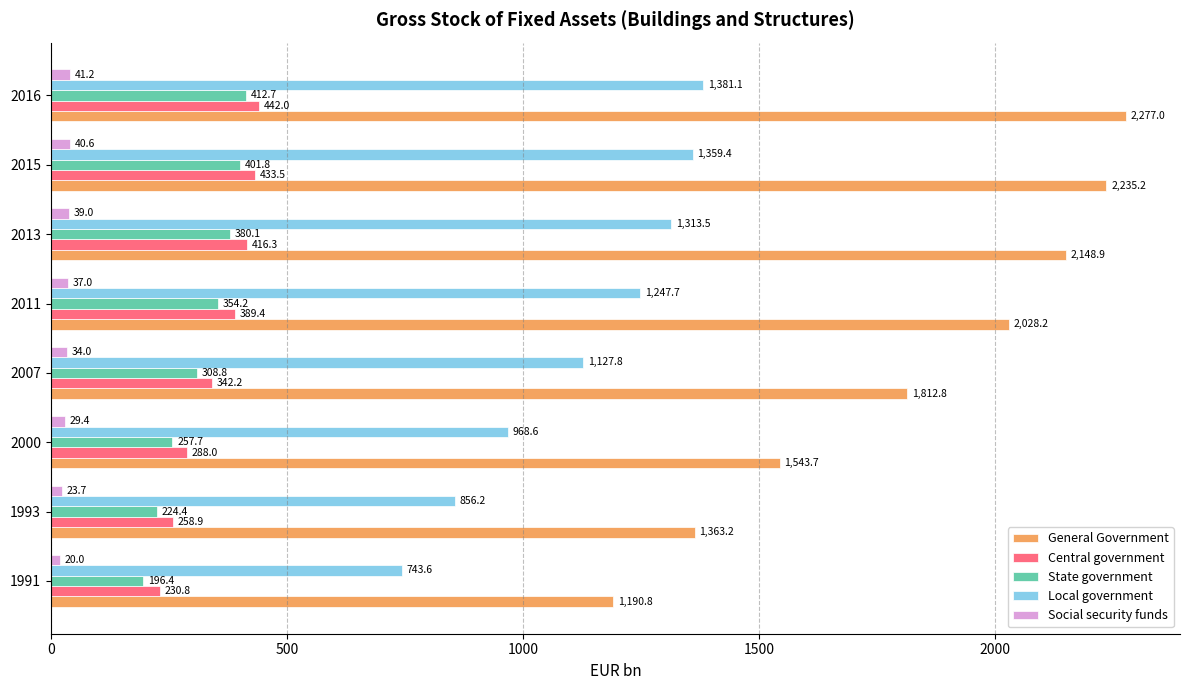

What are all the series names shown in the legend?

General Government, Central government, State government, Local government, Social security funds